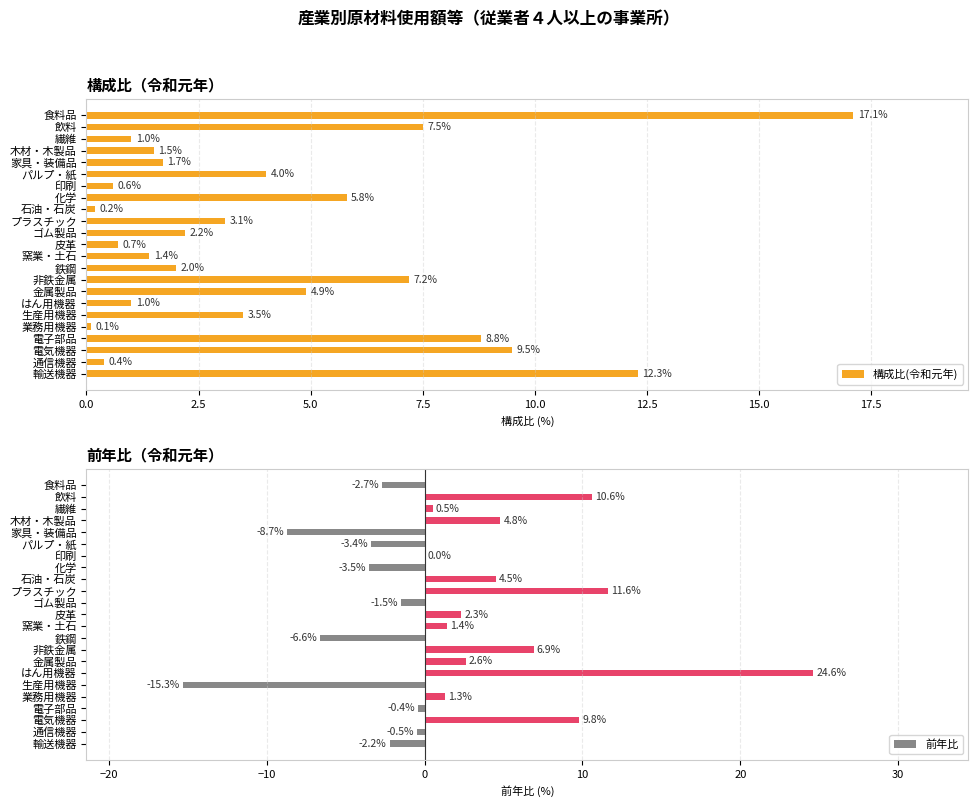

Is it true that 構成比(令和元年) equals 0.4 at 窯業・土石?

False